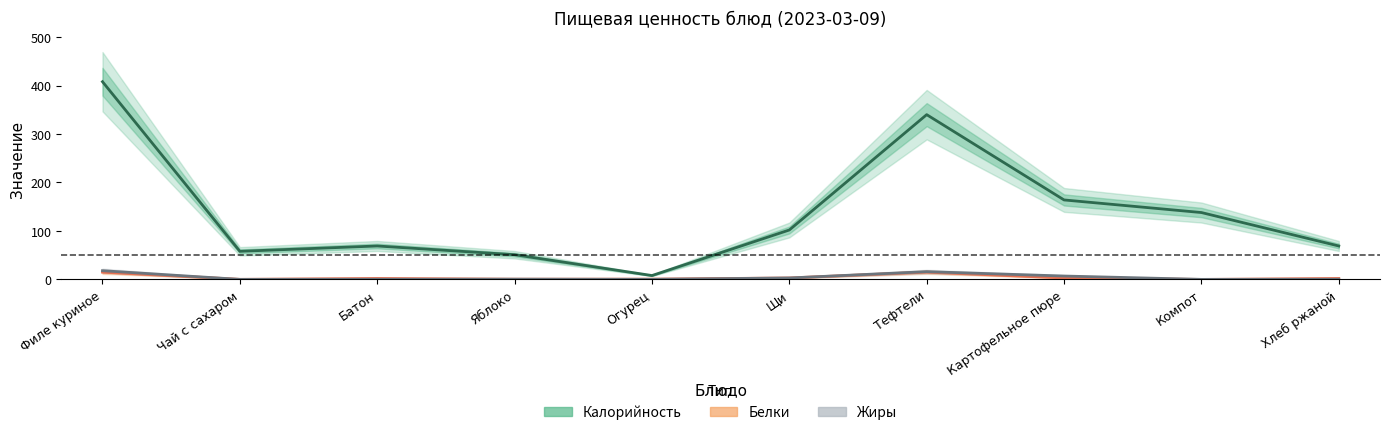

At which label does Белки reach its peak?

Филе куриное